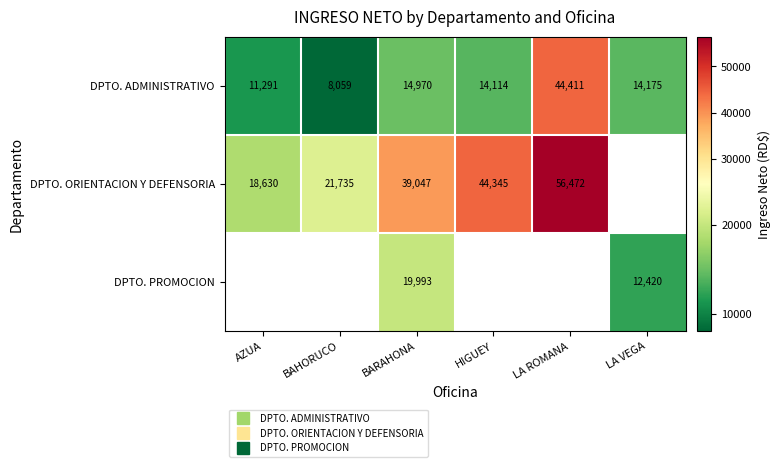

The value of DPTO. ADMINISTRATIVO at HIGUEY is 18366.1. True or false?

False